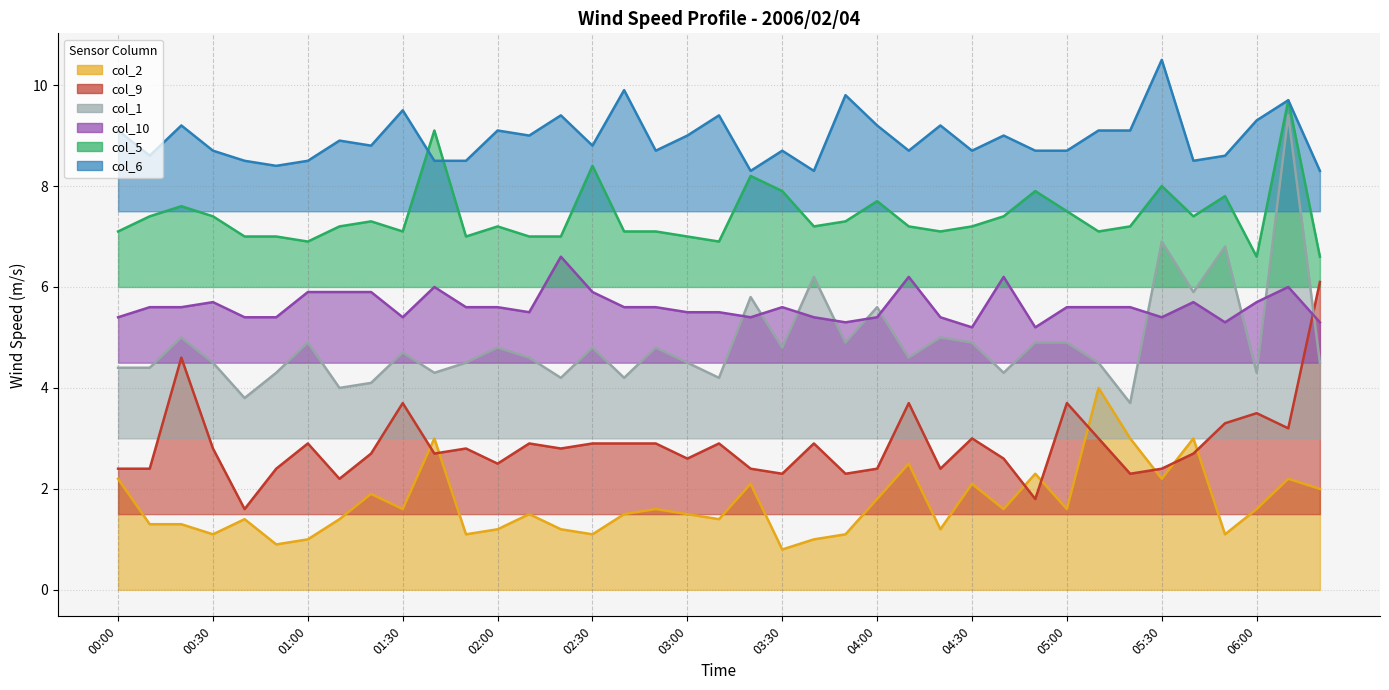

Which series has the widest spread of values?

col_1